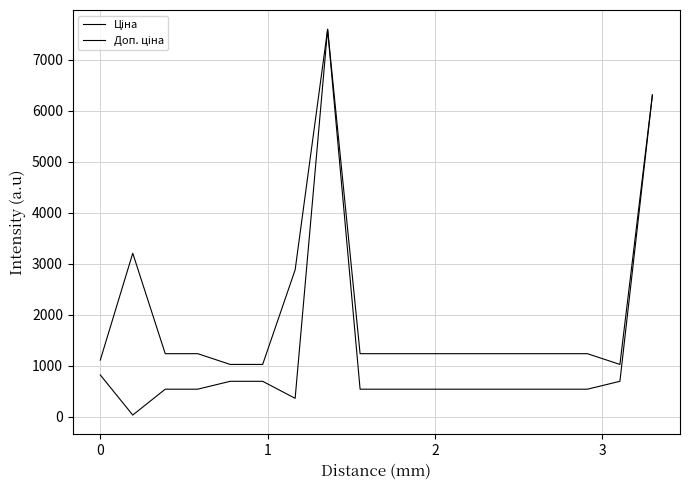

What is the minimum value shown in the chart?

32.0